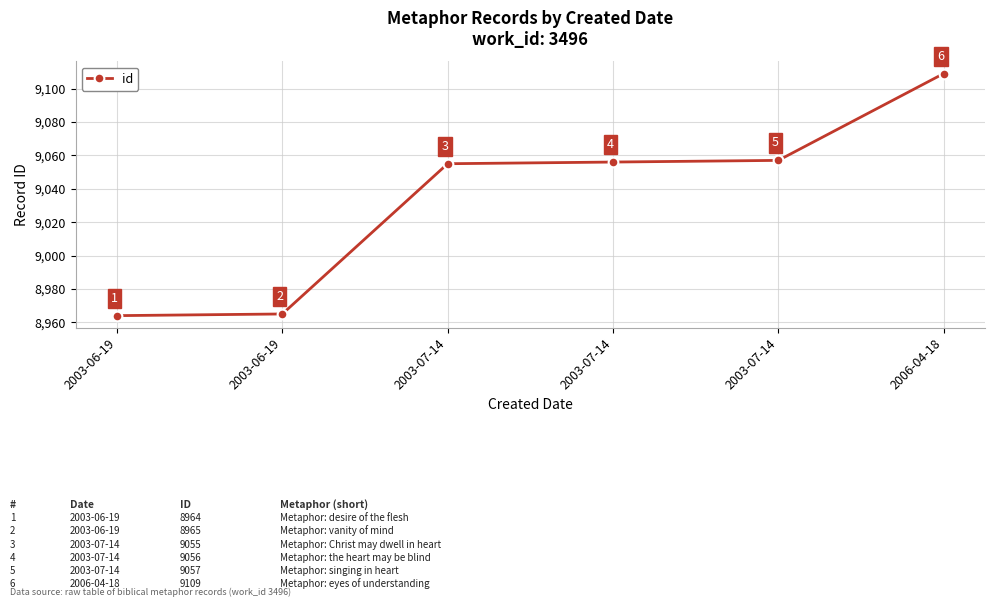

Does the chart have visible grid lines?

Yes